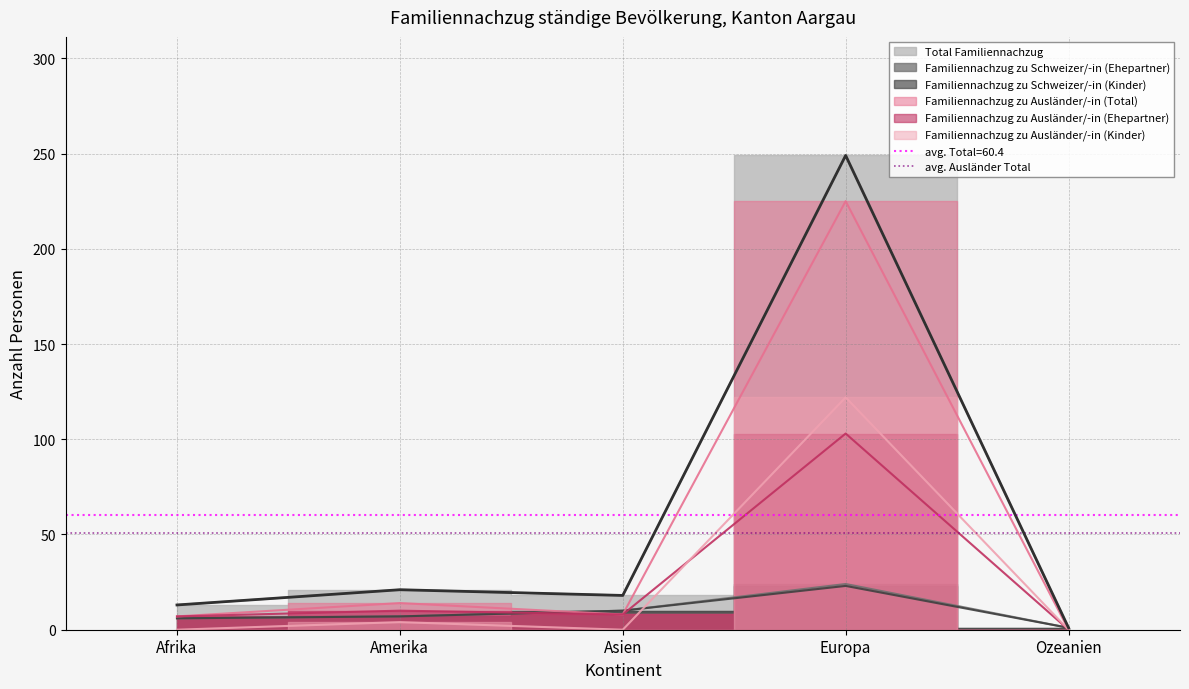

What value does the Familiennachzug zu Schweizer/-in (Kinder) series have at Asien, to the nearest 10?

10